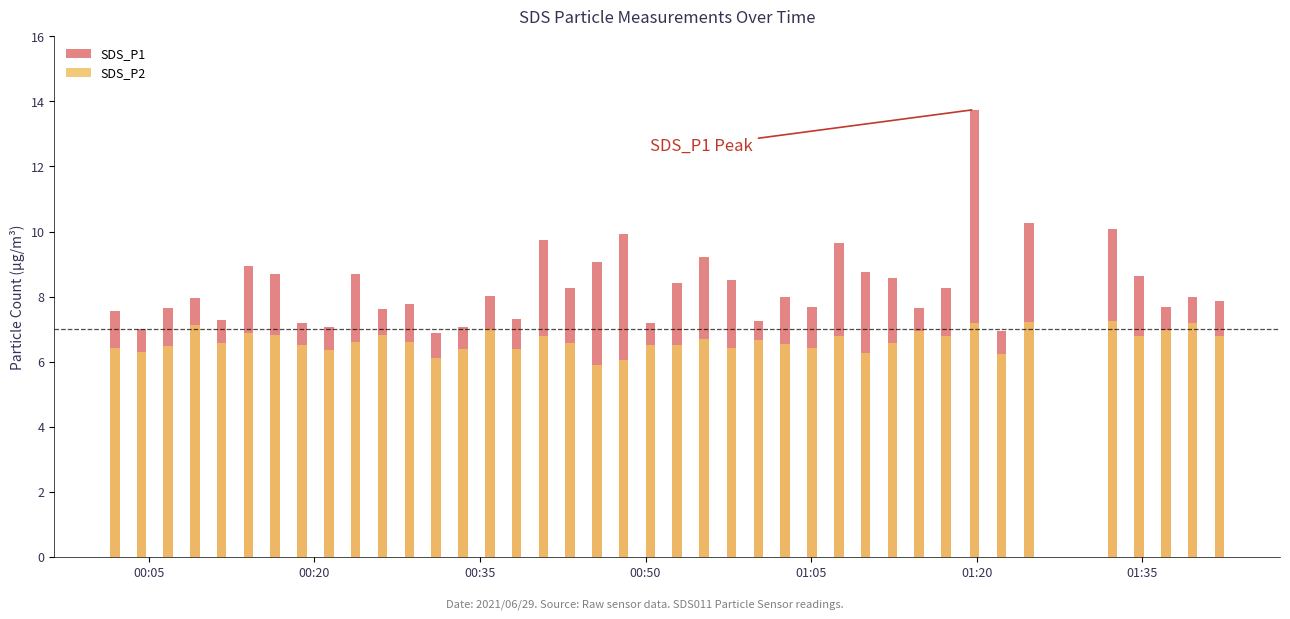

What is the smallest value displayed?

5.9